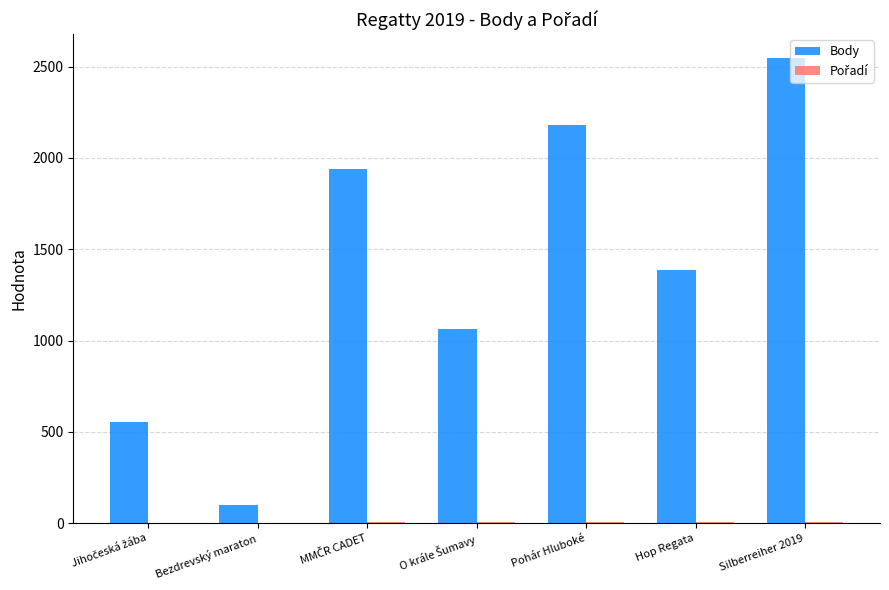

At which label is Body closest to 1325?

Hop Regata